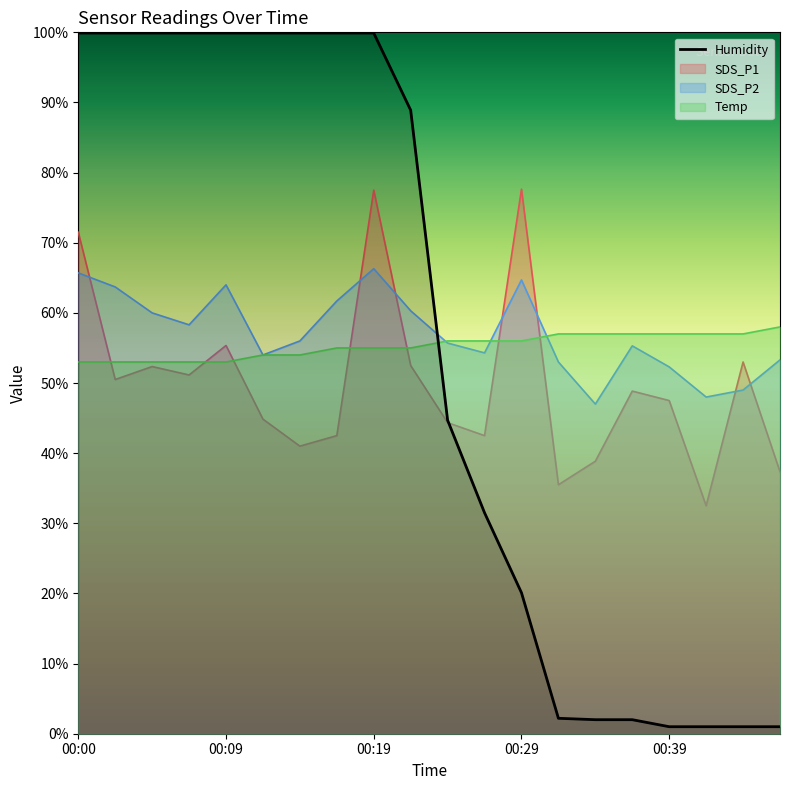

The value of SDS_P2 at 00:24 is 84.0. True or false?

False